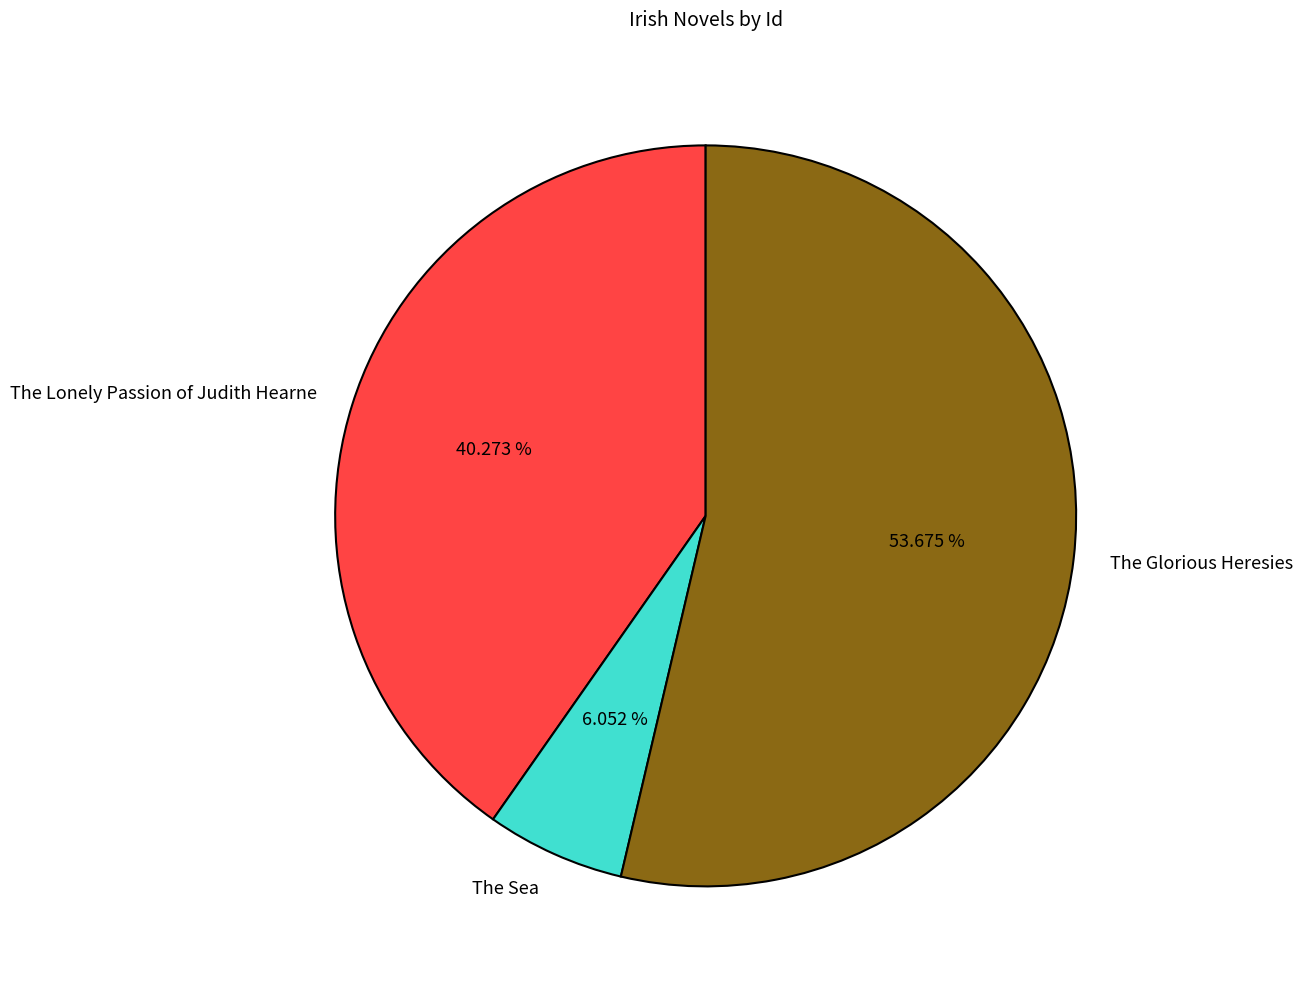

Is it true that The Lonely Passion of Judith Hearne is 29% of the pie?

False